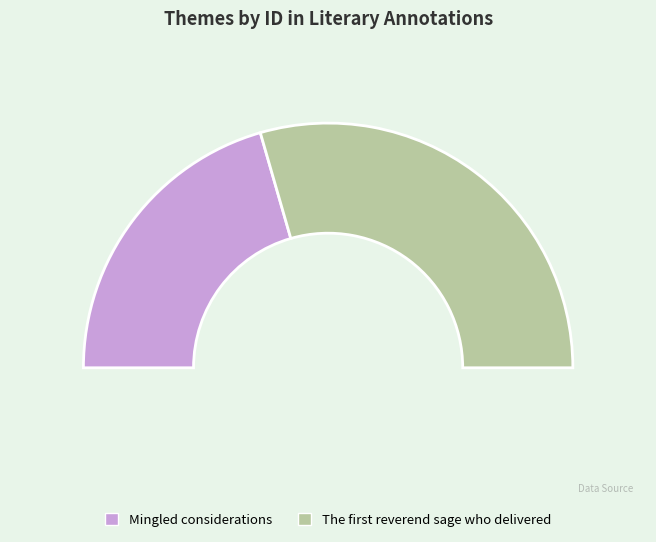

Does Mingled considerations account for over 50% of the chart?

No